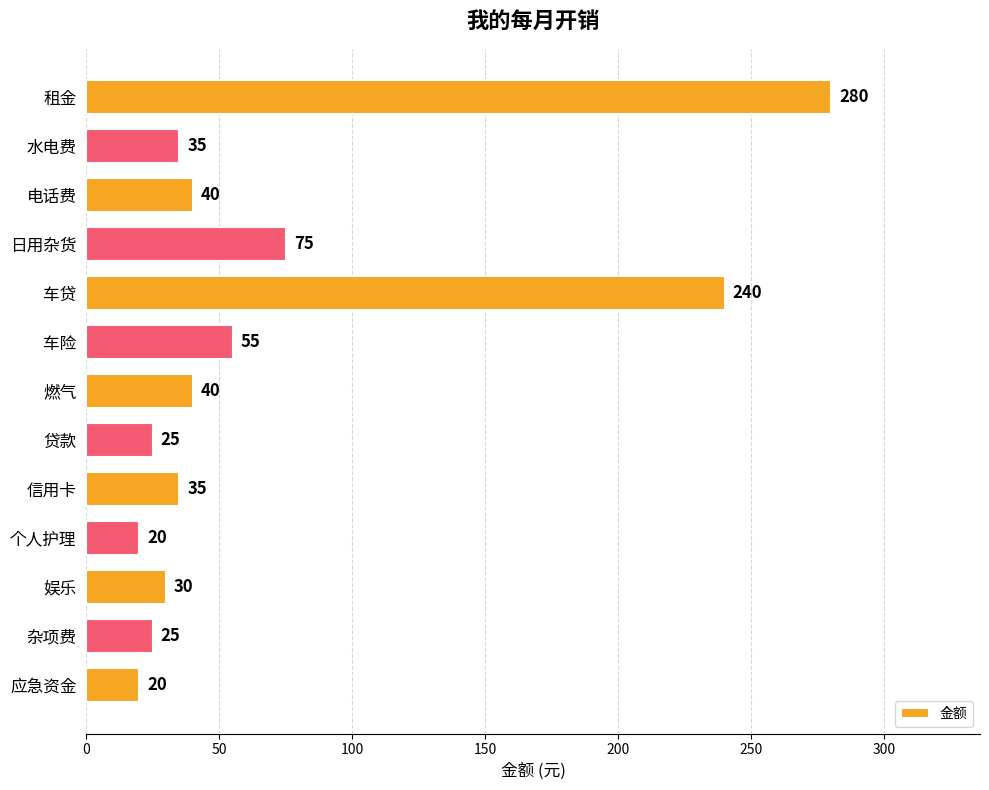

What is the change in value from 水电费 to 应急资金?

-15